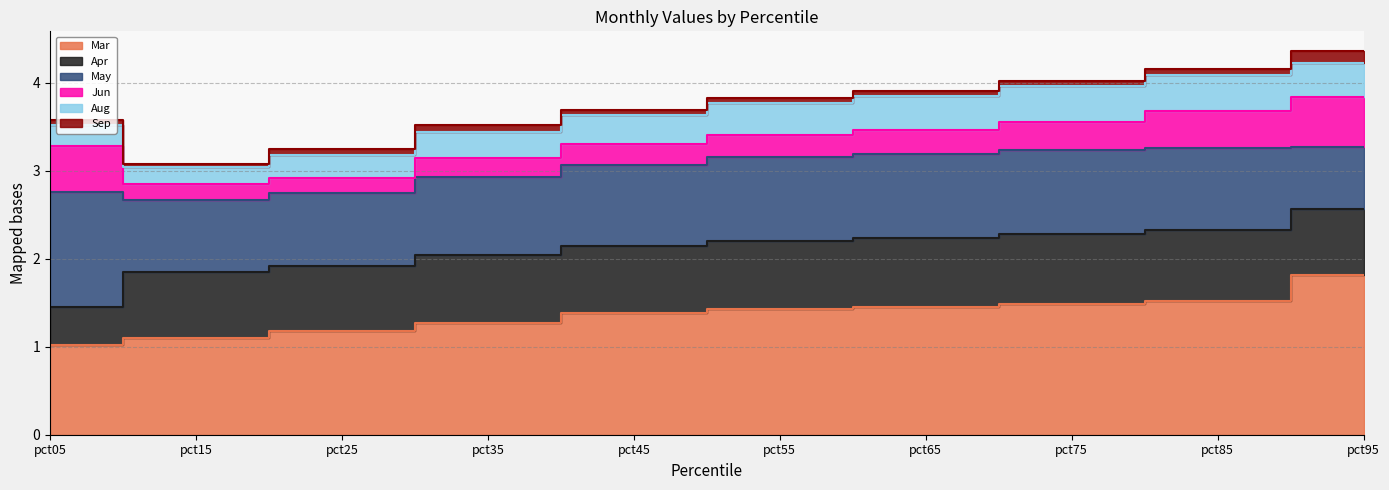

The Aug series shows 0.5 at pct85. True or false?

False